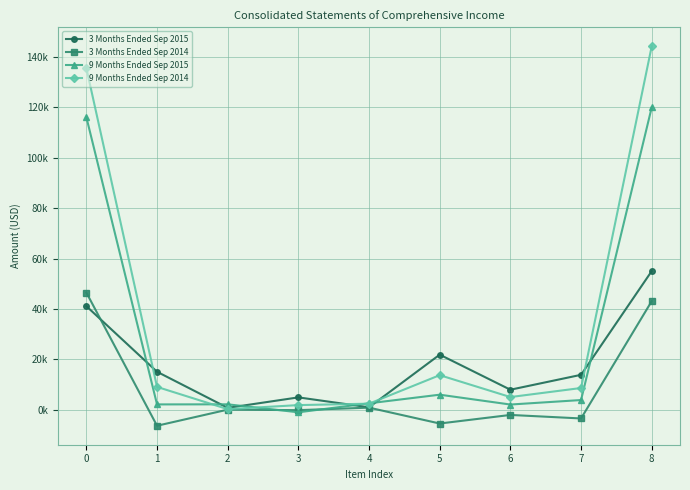

Which series has the largest total across all categories?

9 Months Ended Sep 2014